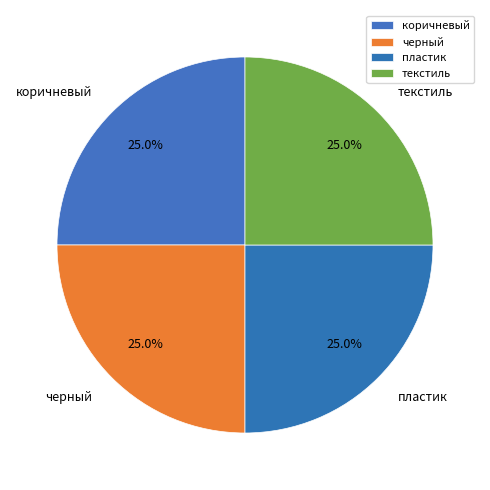

What portion of the pie excludes черный?

75.0%